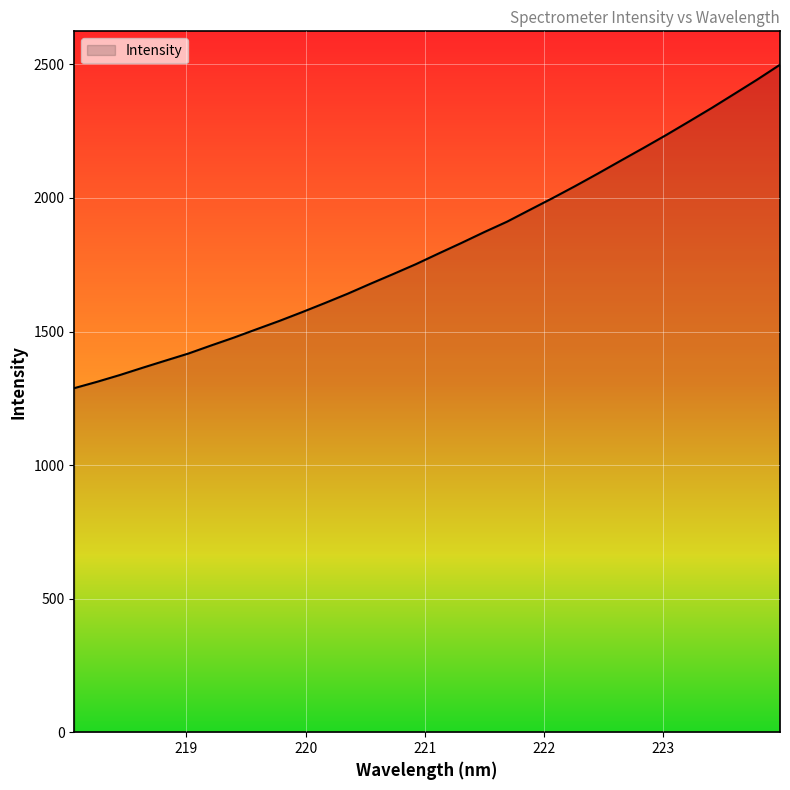

What is the difference between the maximum and minimum values?

1210.8